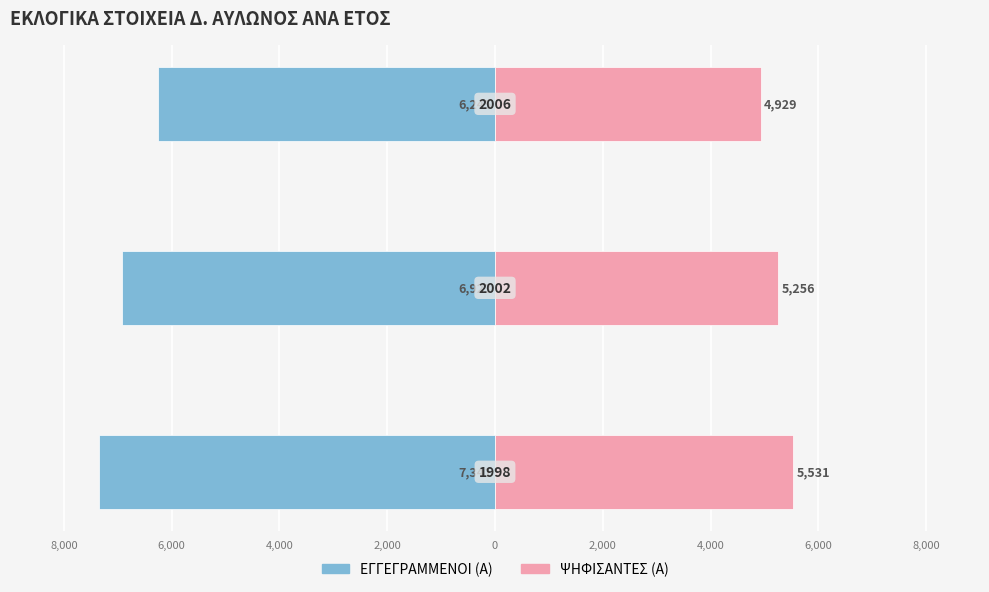

True or false: ΨΗΦΙΣΑΝΤΕΣ (Α) has a value of 3578 at 8,000.

False